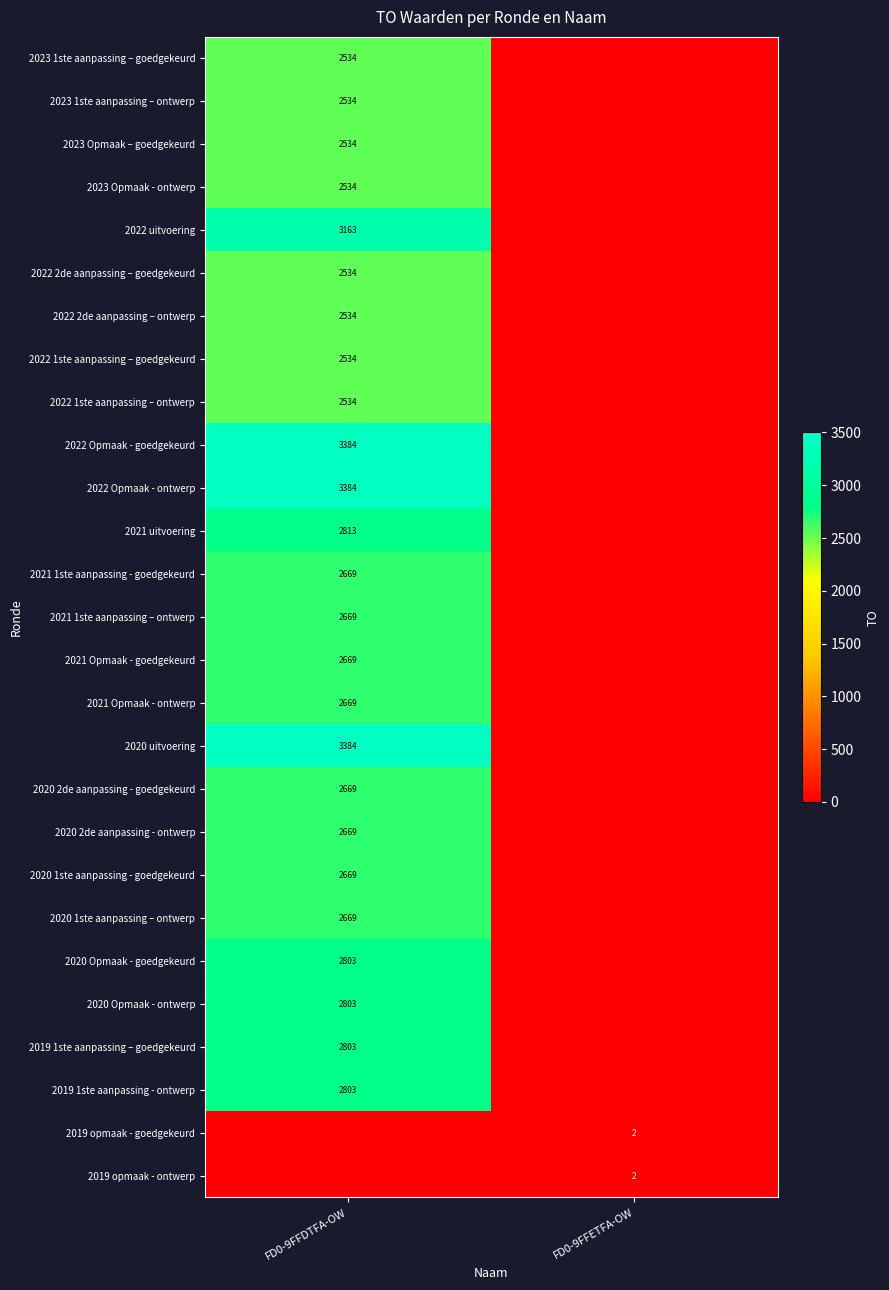

How many series are shown in this chart?

27